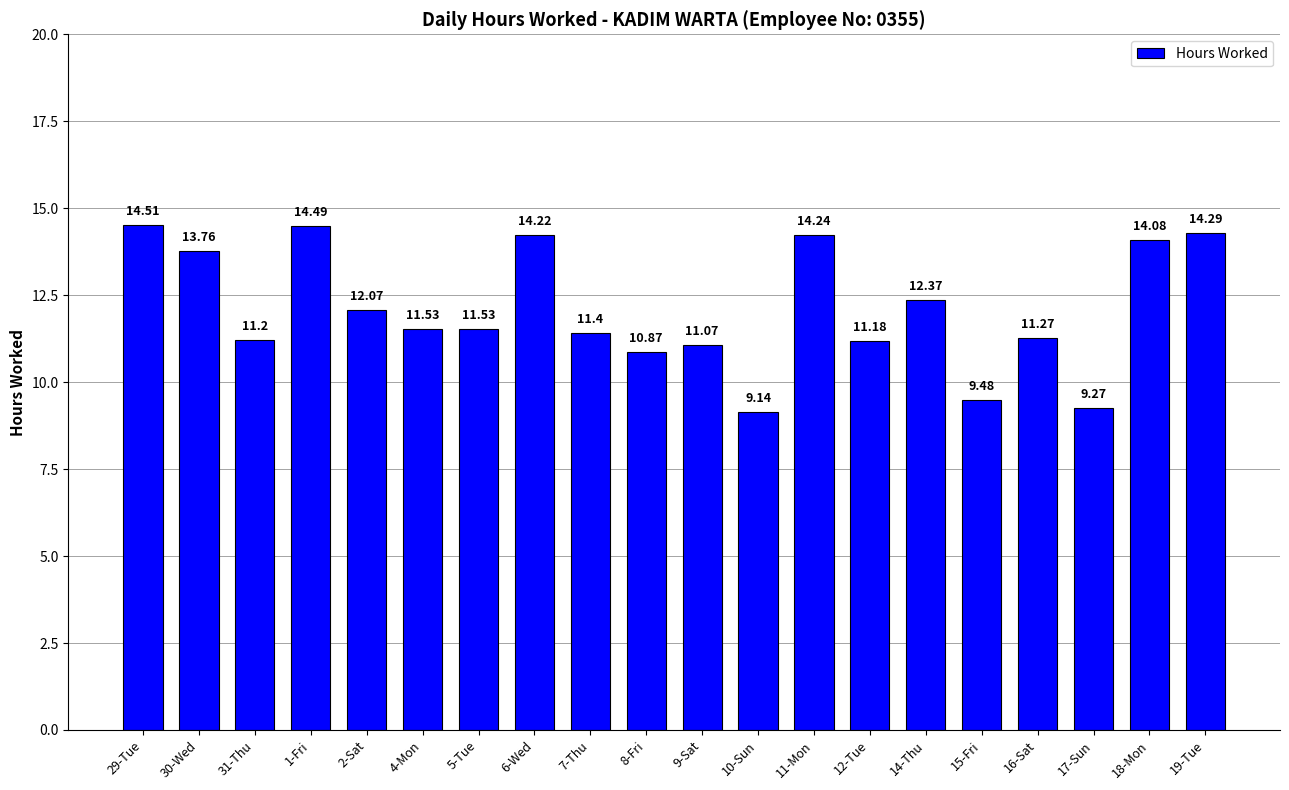

What is the difference between the maximum and second lowest values?

5.2